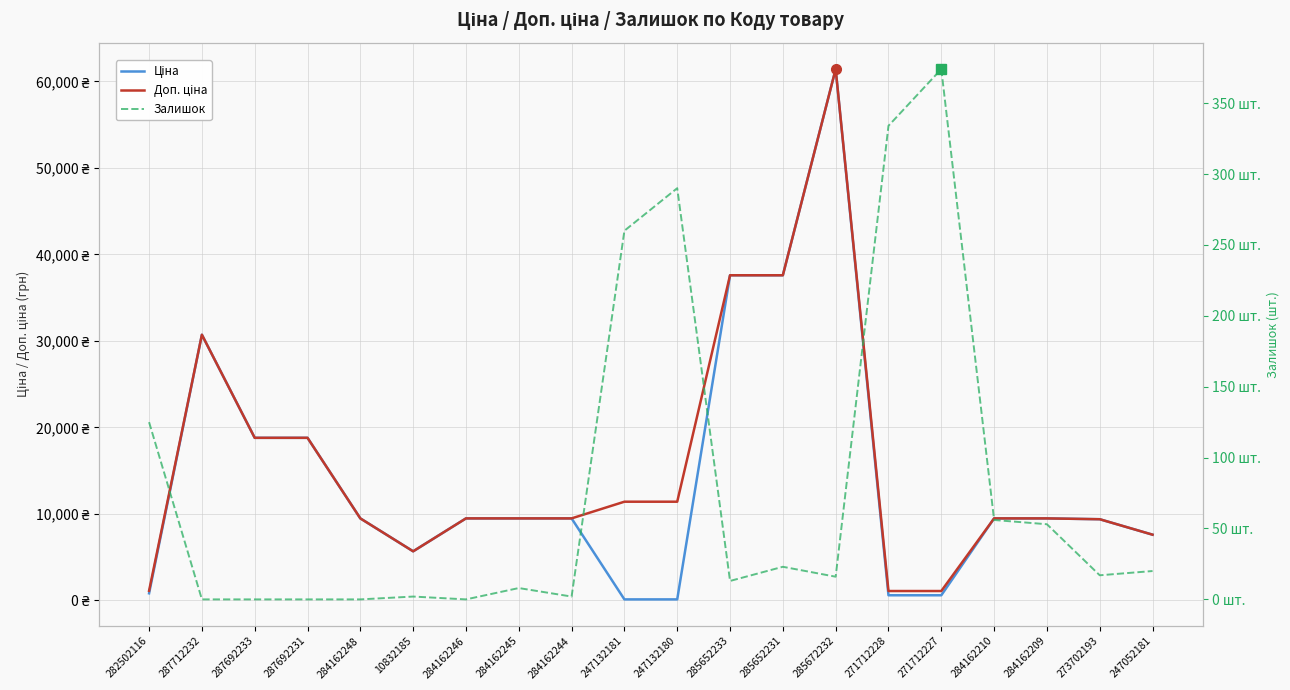

What is the difference between the highest and lowest values at 284162246?

9480.1